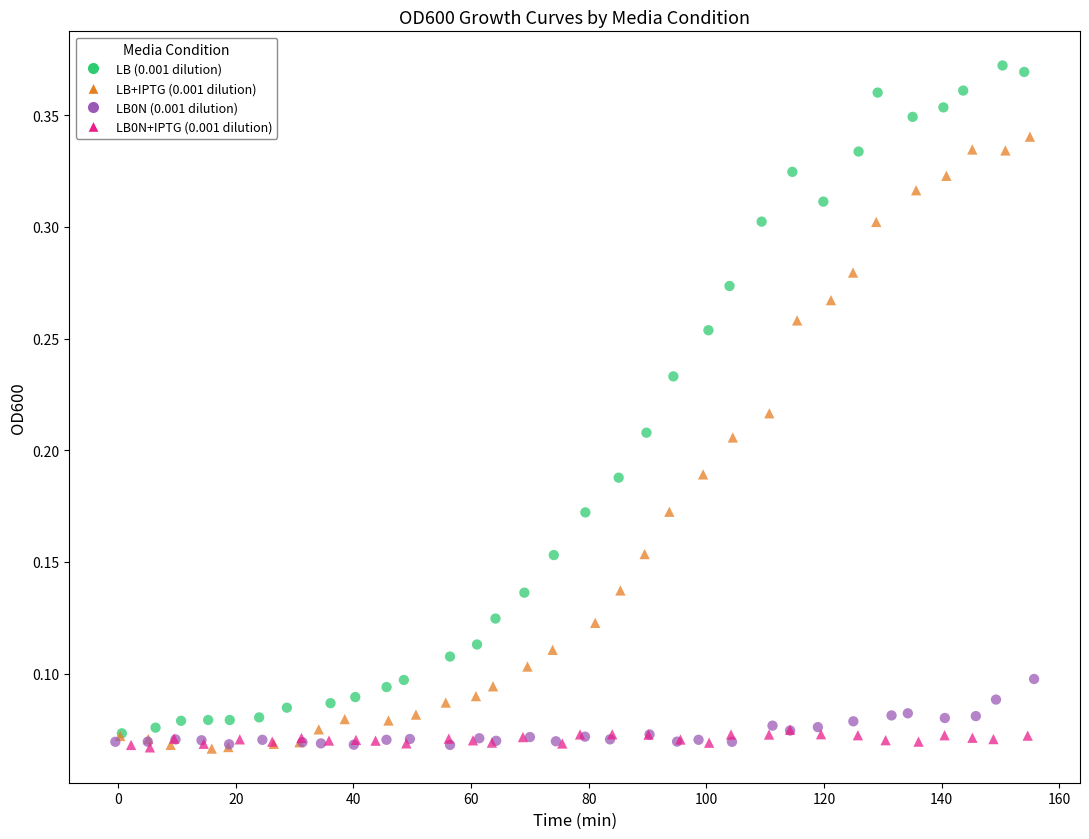

Which series contains the highest Y value?

LB (0.001 dilution)